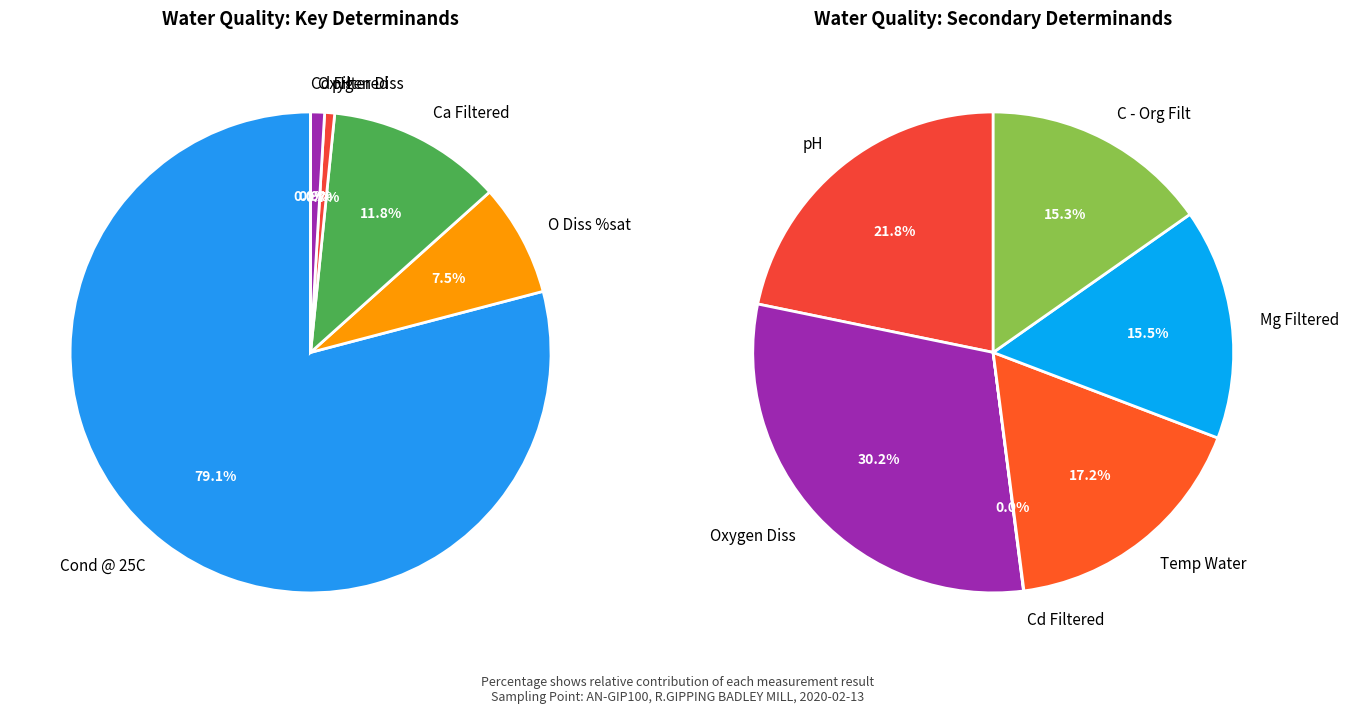

Do Mg Filtered and Cd Filtered together represent more than half of the pie?

No